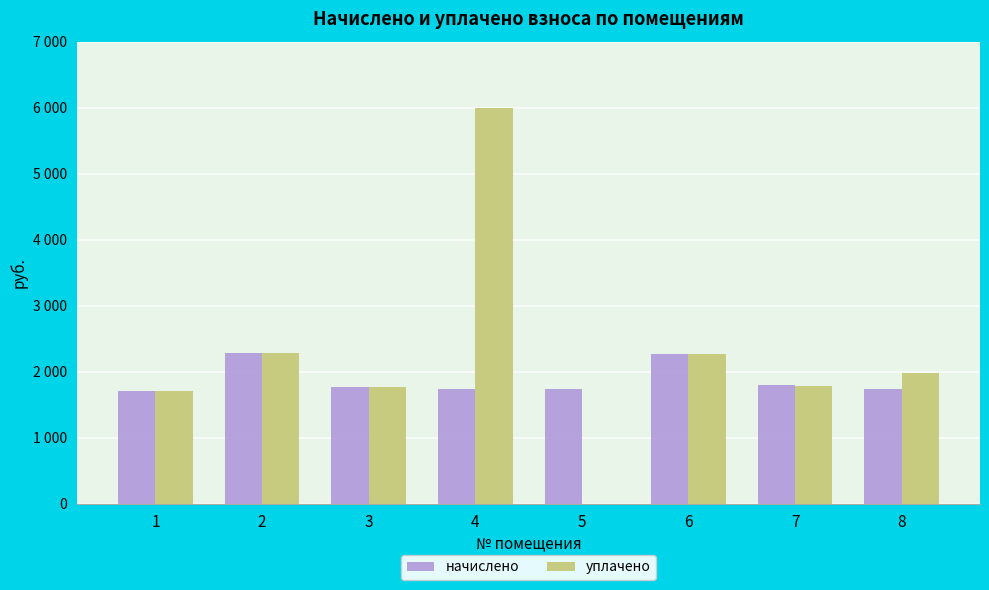

Reading right to left, what are all the values shown in this chart?

начислено: 8=1743.8	7=1792.2	6=2265.4	5=1736.3	4=1732.6	3=1769.9	2=2276.6	1=1702.8
уплачено: 8=1975.4	7=1790.3	6=2265.4	5=0.0	4=6000.0	3=1769.9	2=2276.6	1=1702.8